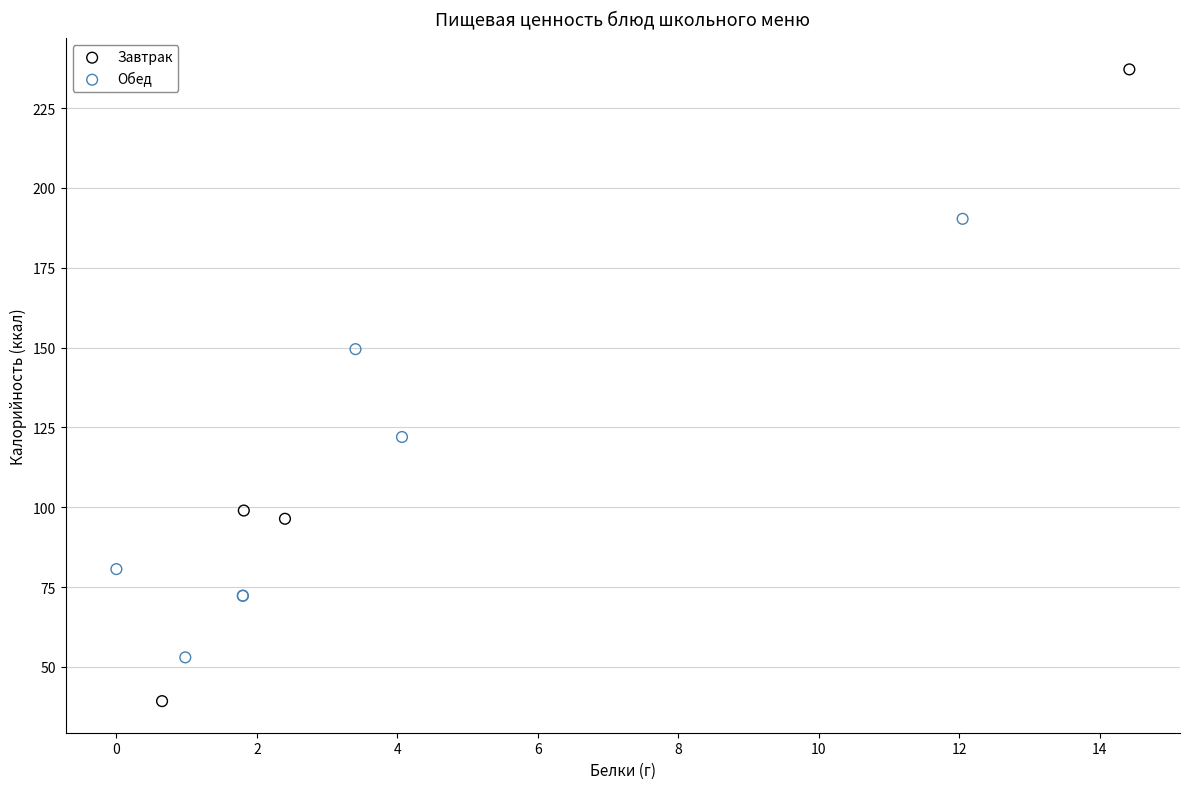

Which series reaches the maximum Y coordinate?

Завтрак